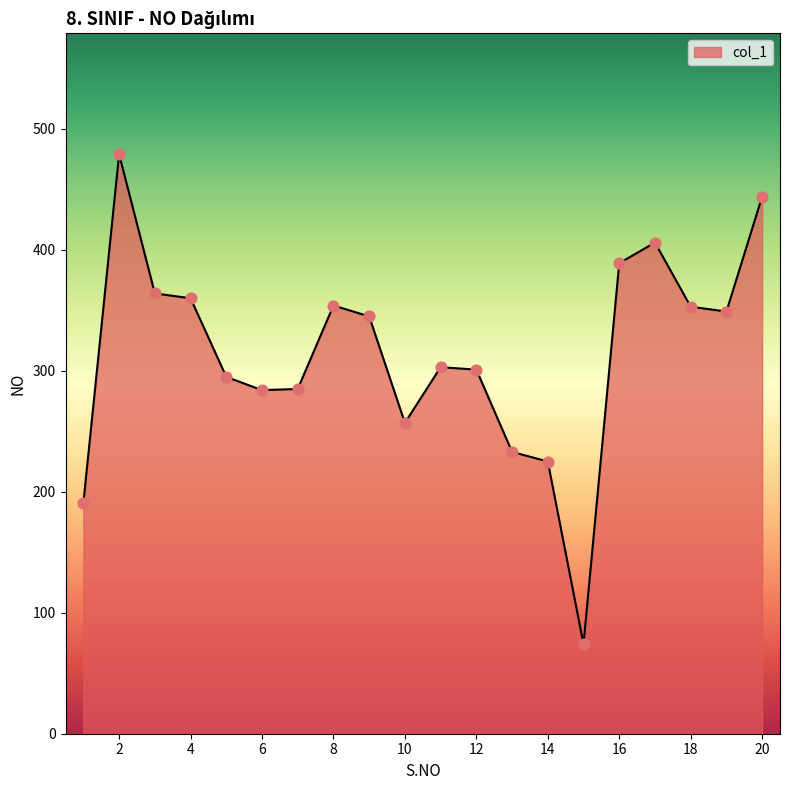

What is the maximum value shown in the chart?

479